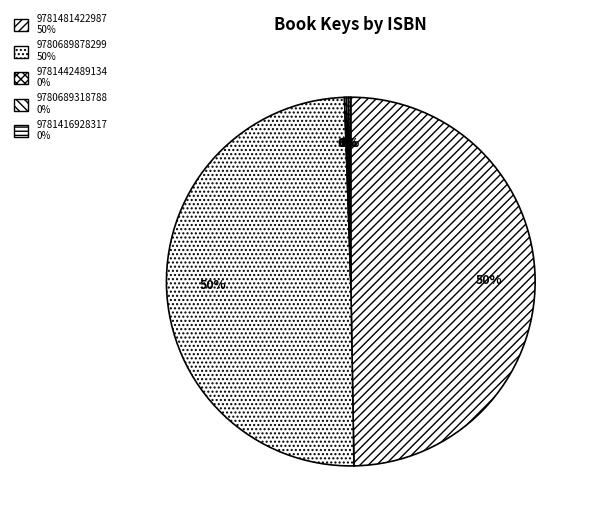

Rank the categories by value from highest to lowest.

9781481422987, 9780689878299, 9781442489134, 9780689318788, 9781416928317